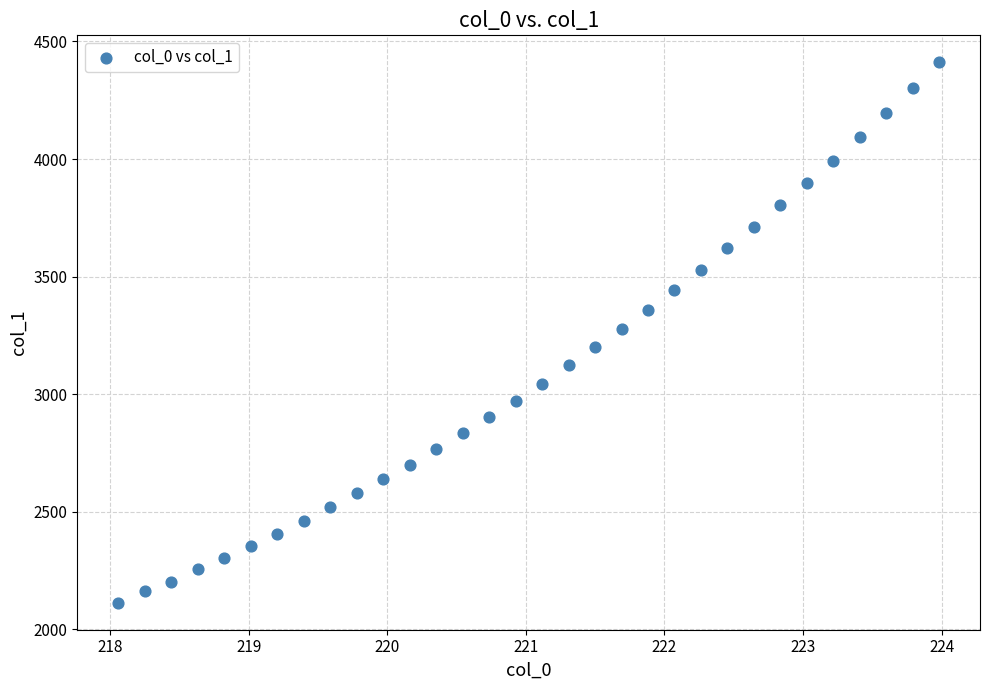

What is the range of X values (max minus min)?

5.9